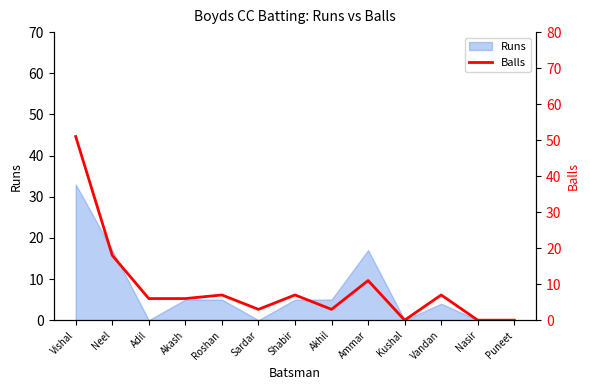

Rank the categories by value from lowest to highest.

Kushal, Nasir, Puneet, Sardar, Akhil, Adil, Akash, Roshan, Shabir, Vandan, Ammar, Neel, Vishal